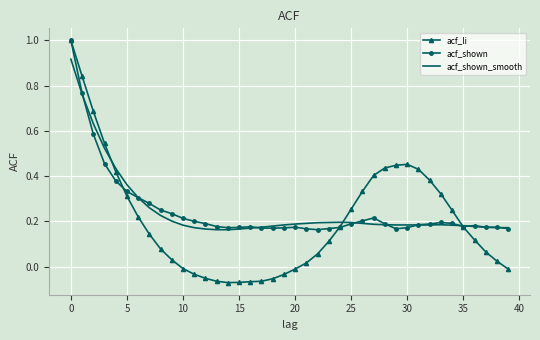

What is the maximum value shown in the chart?

1.0